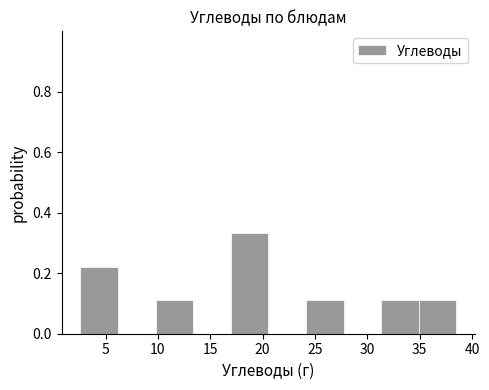

Reading left to right, list every bar in this chart as the range it spans on the x-axis followed by its height. Neither the bar edges nor the heights are printed on the chart, so give them approximately, as read against the axes.

2.5 to 6.0: 0.22
6.0 to 10.0: 0
10.0 to 13.5: 0.12
13.5 to 17.0: 0
17.0 to 20.5: 0.34
20.5 to 24.0: 0
24.0 to 27.5: 0.12
27.5 to 31.5: 0
31.5 to 35.0: 0.12
35.0 to 38.5: 0.12